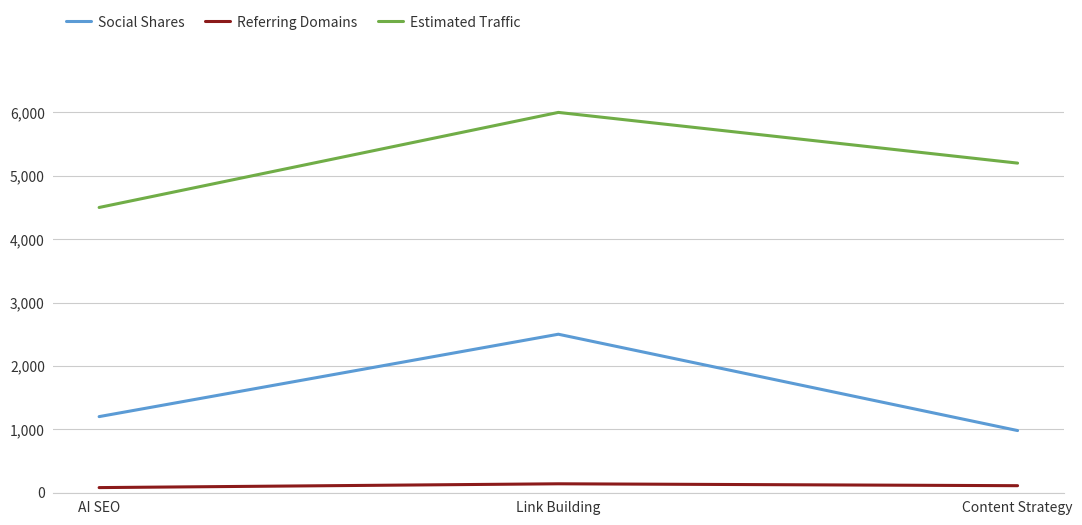

What is the maximum value shown in the chart?

6000